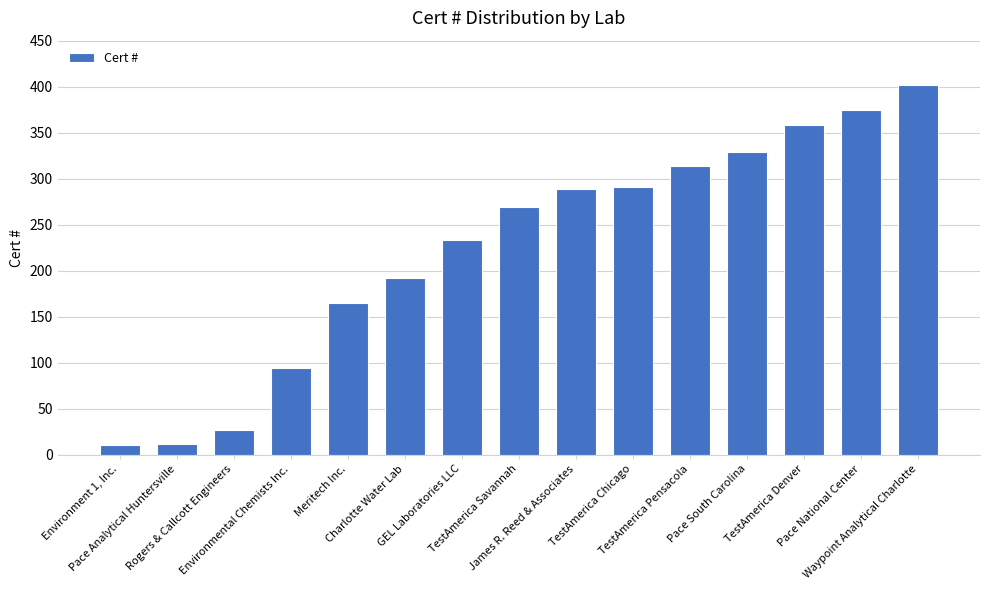

Approximately how many times larger is the value at Pace South Carolina compared to Environment 1, Inc.?

32.9